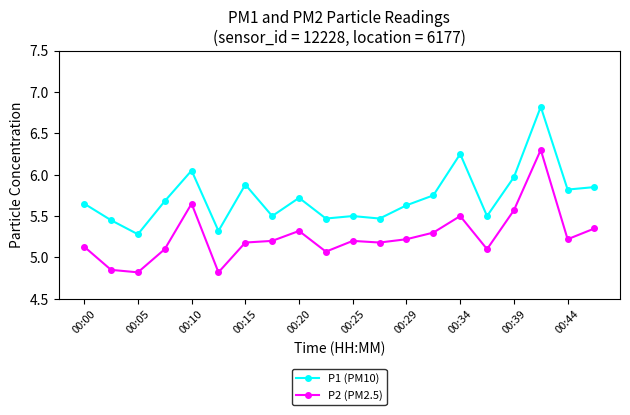

True or false: P2 (PM2.5) and P1 (PM10) intersect in this chart.

False